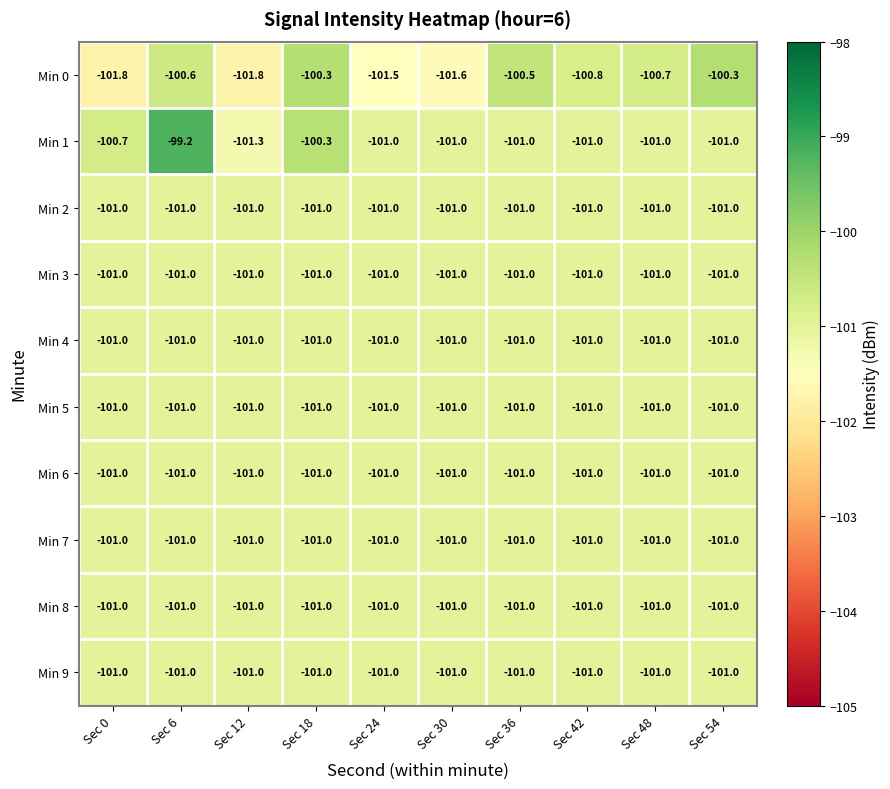

Which series has the widest spread of values?

Min 1